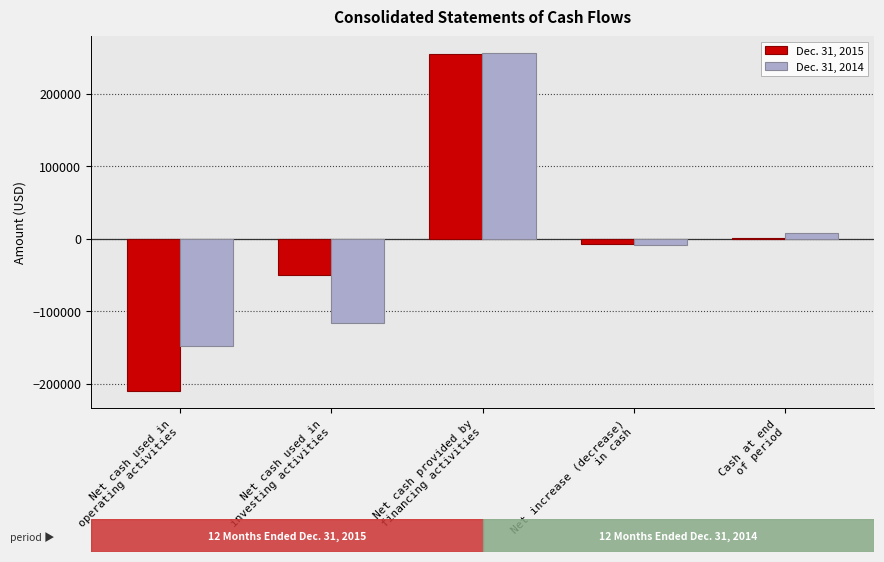

What is the sum of all Dec. 31, 2015 values?

-13079